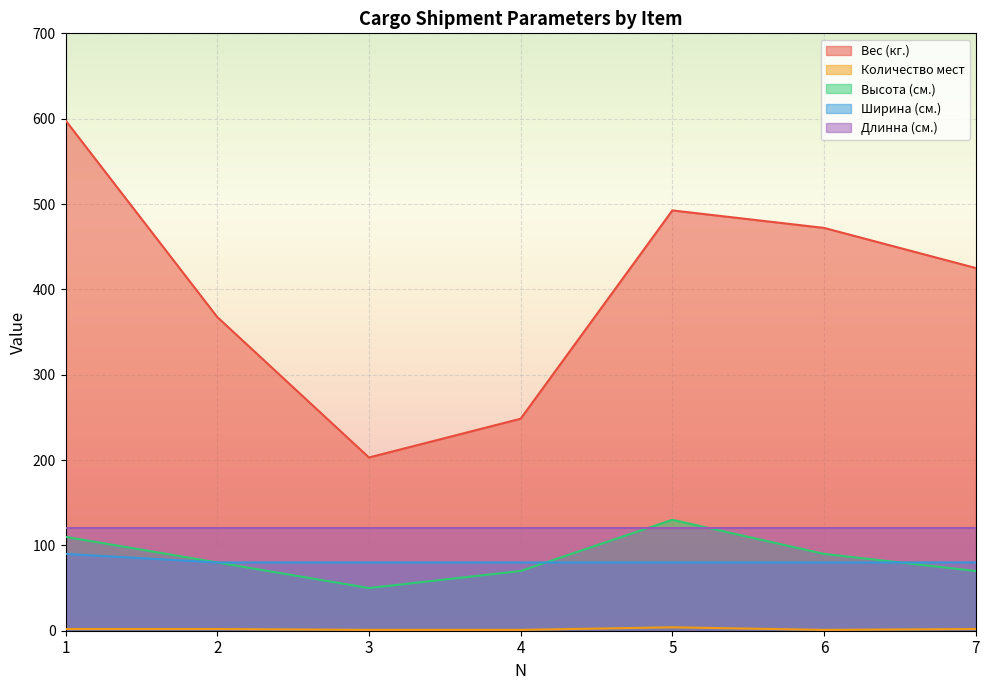

At which label does Количество мест first exceed 2?

5